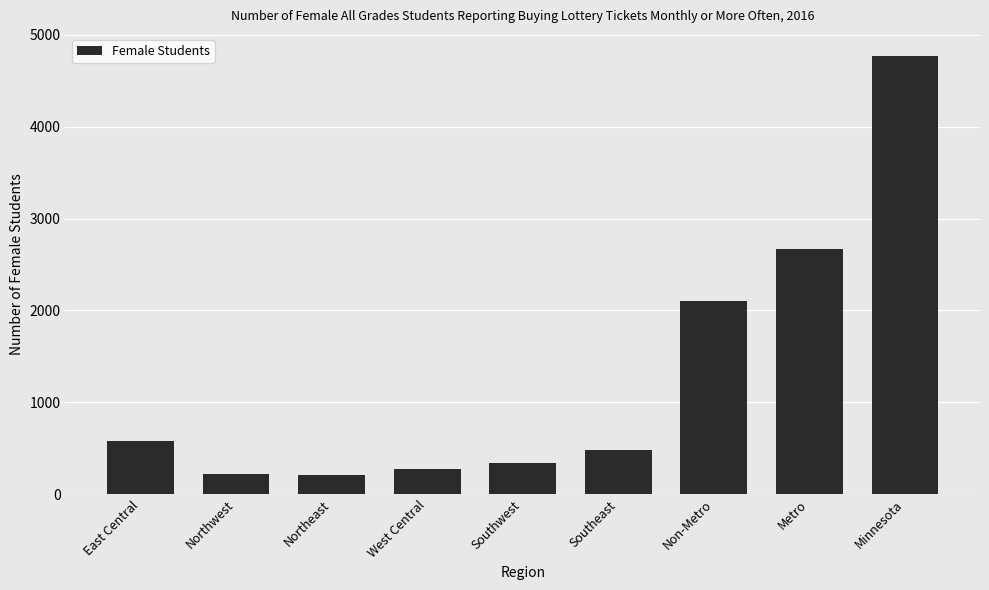

Which label corresponds to the largest value in the chart?

Minnesota